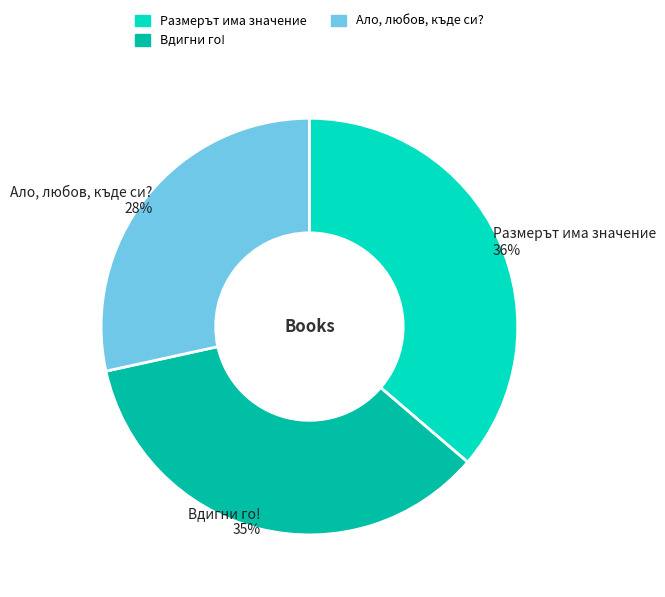

Rank the categories by value from lowest to highest.

Ало, любов, къде си?, Вдигни го!, Размерът има значение